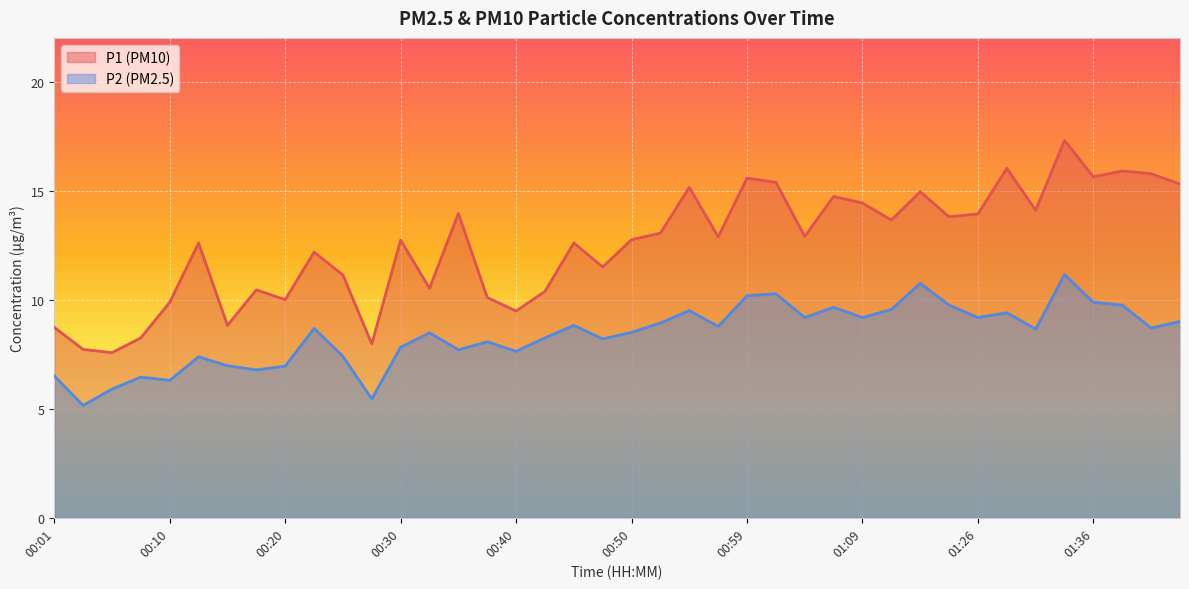

True or false: P2 and P1 cross at least once.

False